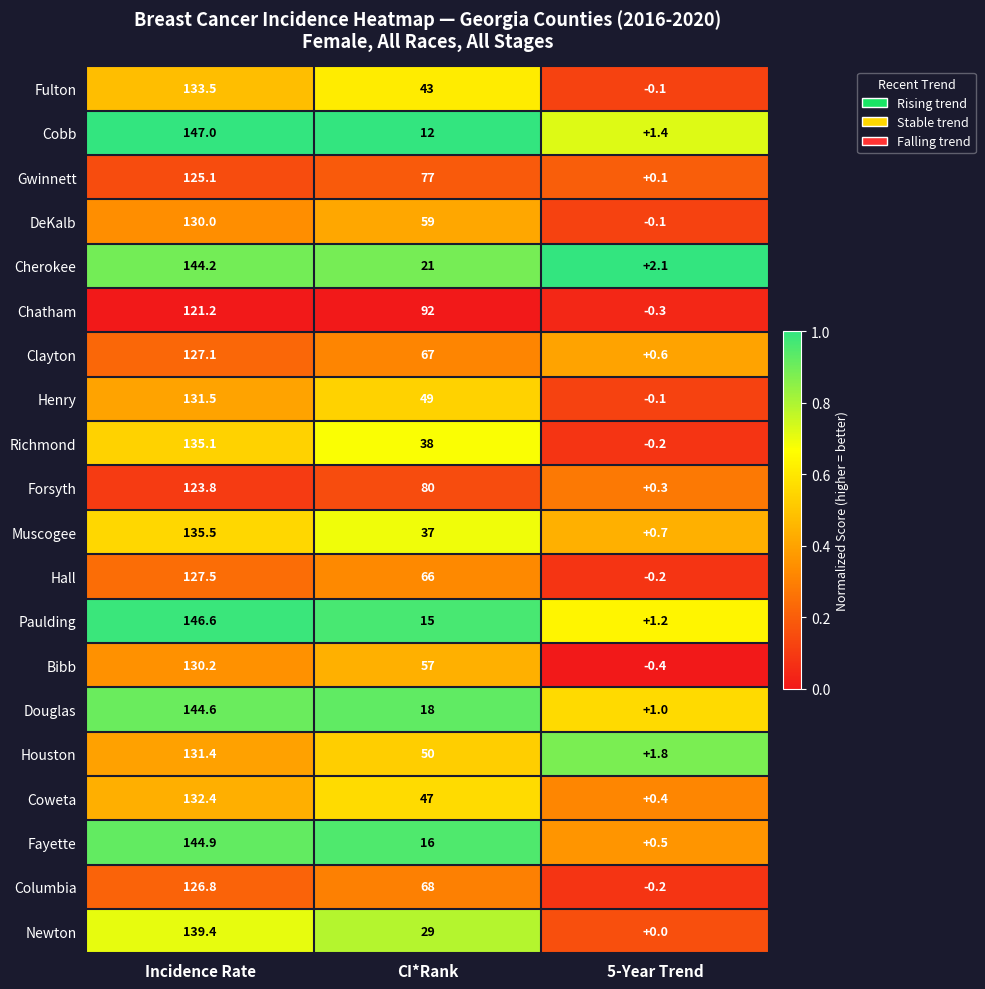

Which series changed the most between Incidence Rate and 5-Year Trend?

Cobb